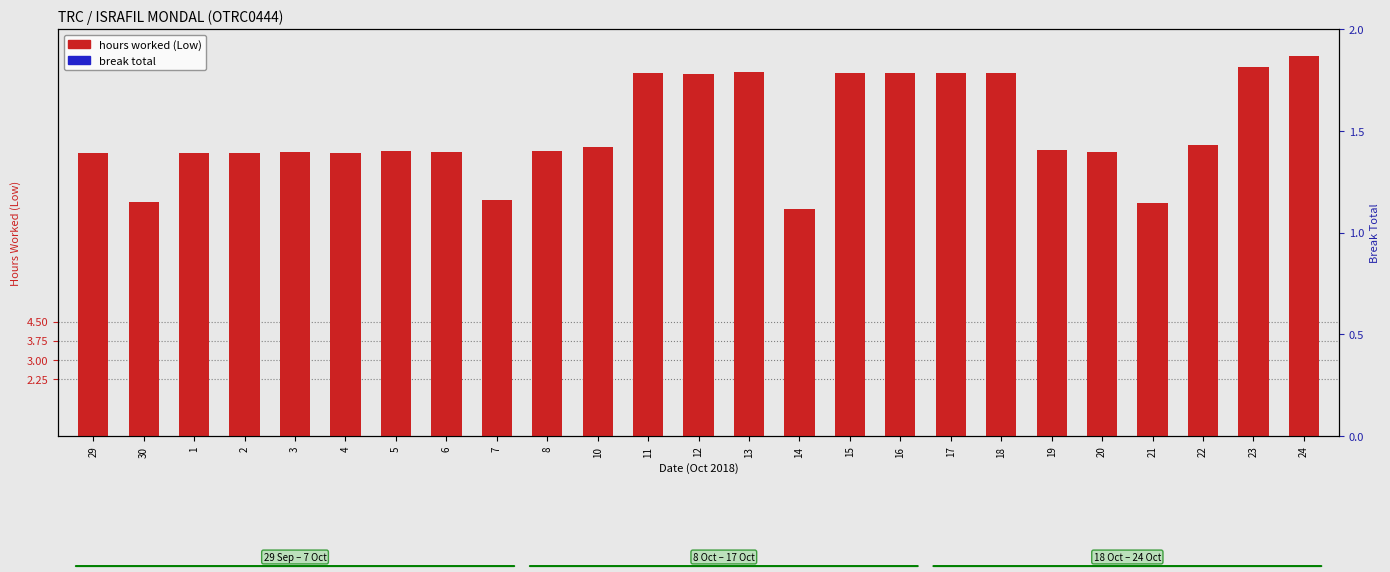

Between 2 and 14, which series saw the biggest shift?

hours worked